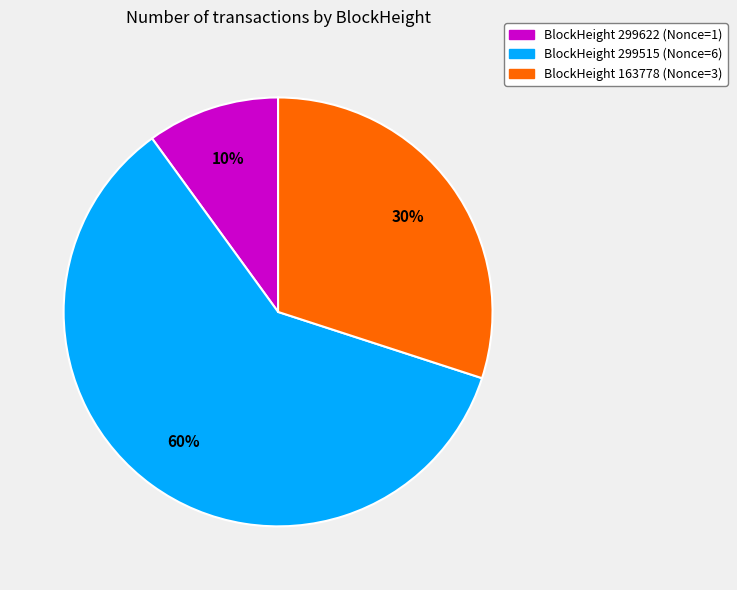

To the nearest percent, what is the average slice percentage?

33%